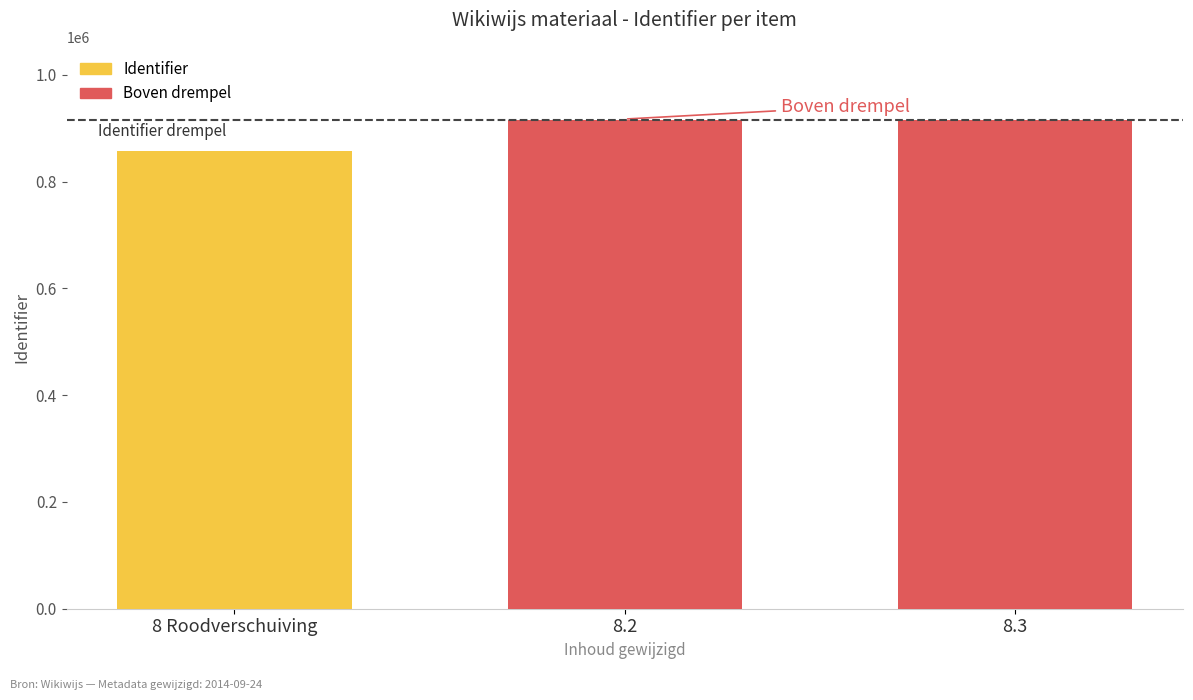

True or false: the data shows 388133 at 8.3.

False